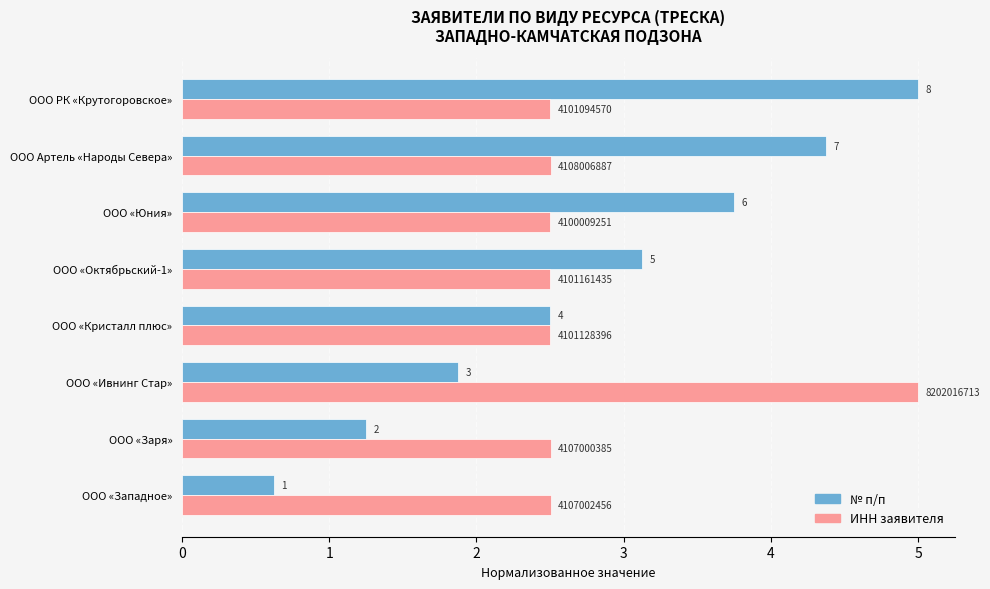

What are all the series names shown in the legend?

№ п/п, ИНН заявителя